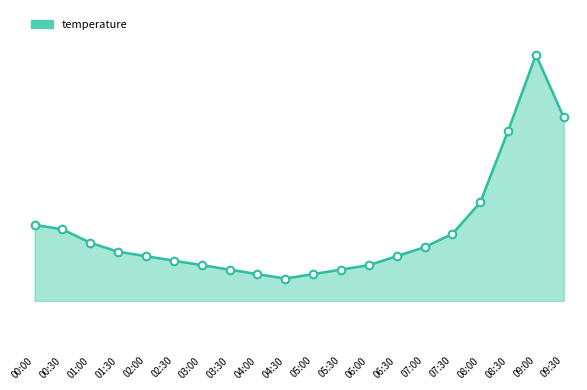

Between 09:30 and 06:00, which is larger?

09:30